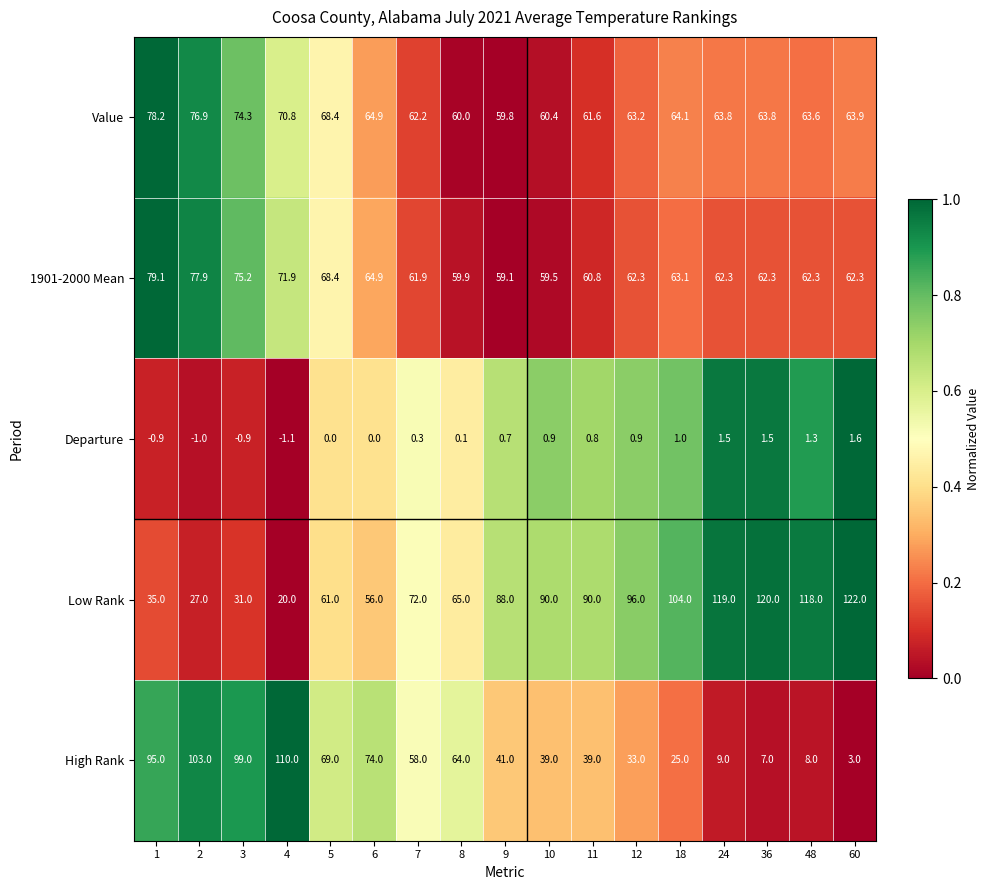

Which label corresponds to the smallest value in the chart?

4